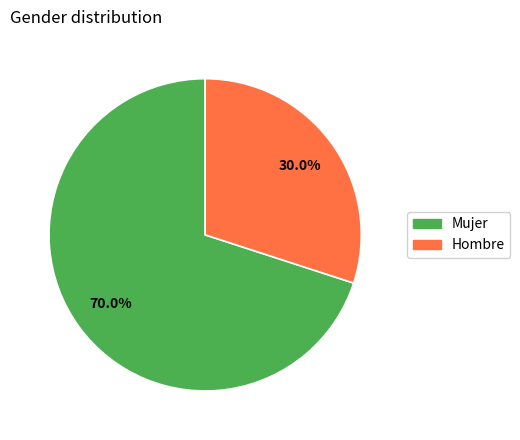

Which slice is the largest?

Mujer